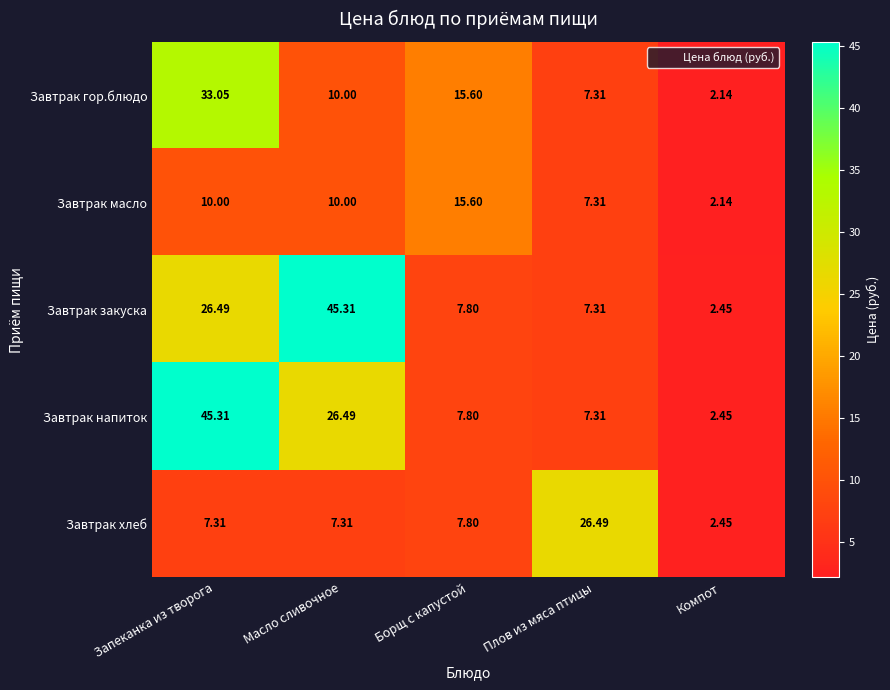

At how many categories does at least one series exceed 3?

4